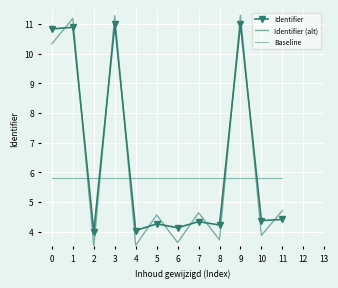

What is the difference between the highest and lowest values at 8?

2.1